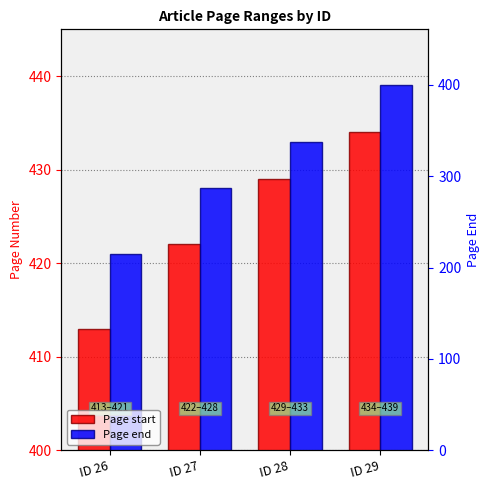

List the series in order of their peak value, highest first.

Page end, Page start